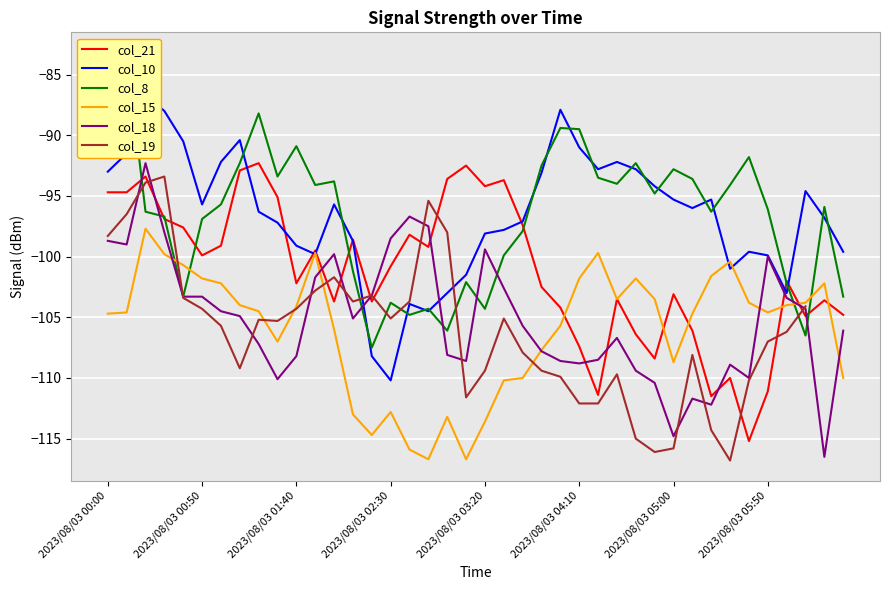

What is the average value of the col_18 series?

-105.1